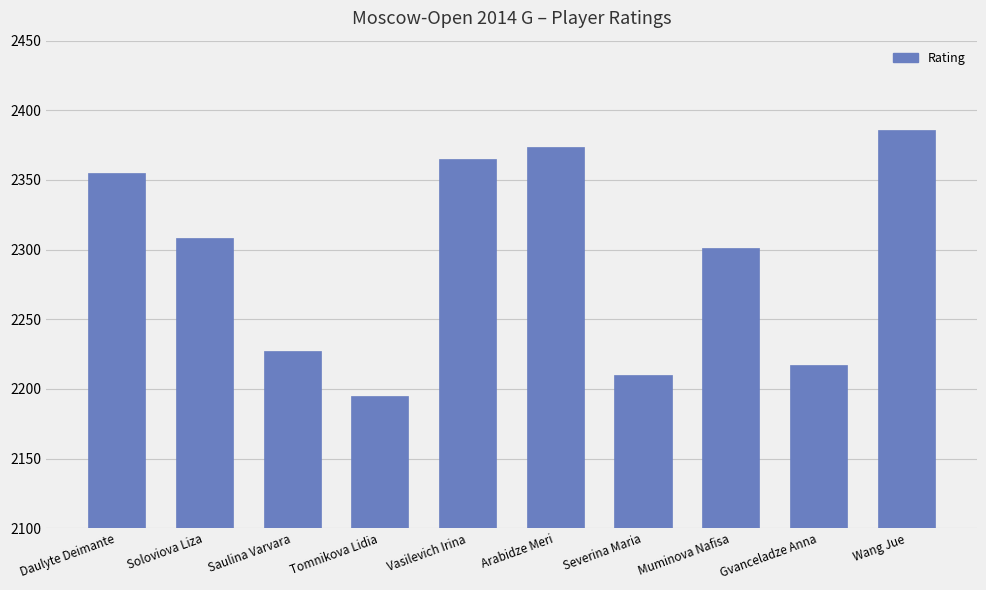

How many series are shown in this chart?

1